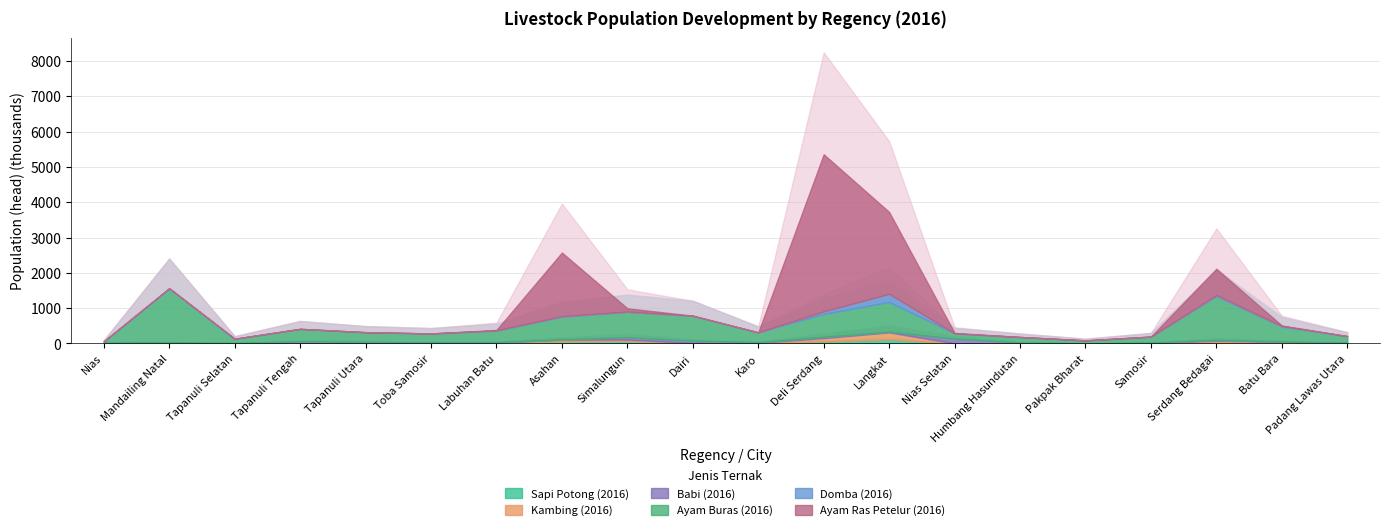

What is the average value of the Babi (2016) series?

43637